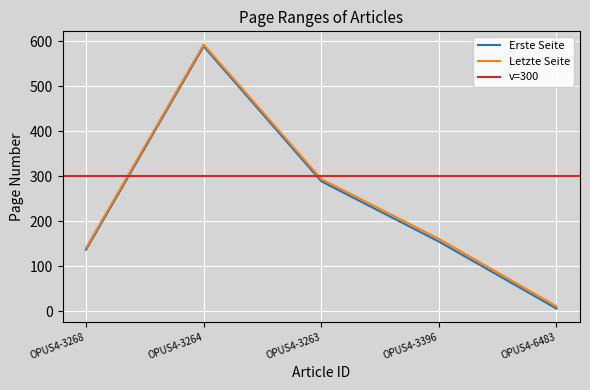

Rank the categories by Letzte Seite value from highest to lowest.

OPUS4-3264, OPUS4-3263, OPUS4-3396, OPUS4-3268, OPUS4-6483